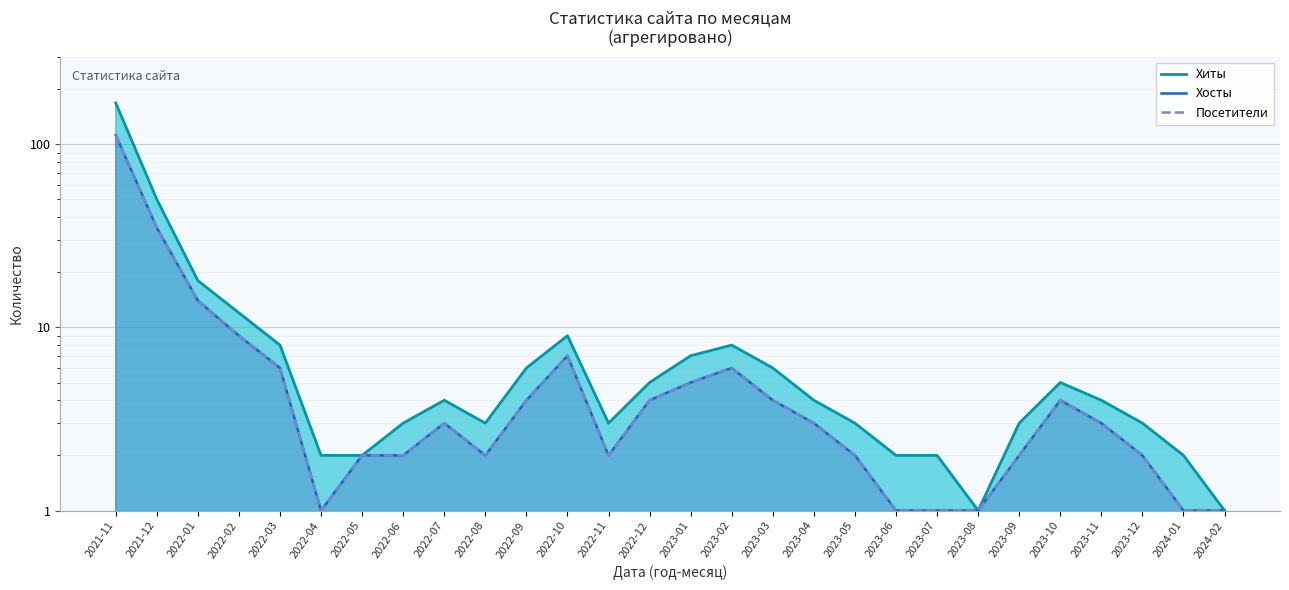

True or false: Хосты and Посетители cross at least once.

False